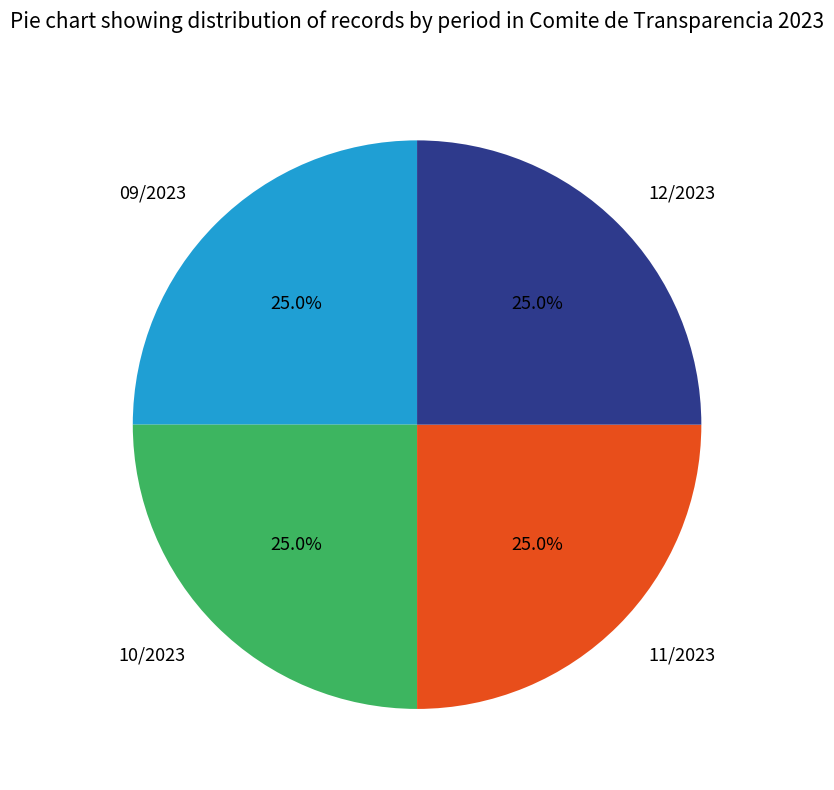

How many segments does this pie chart have?

4